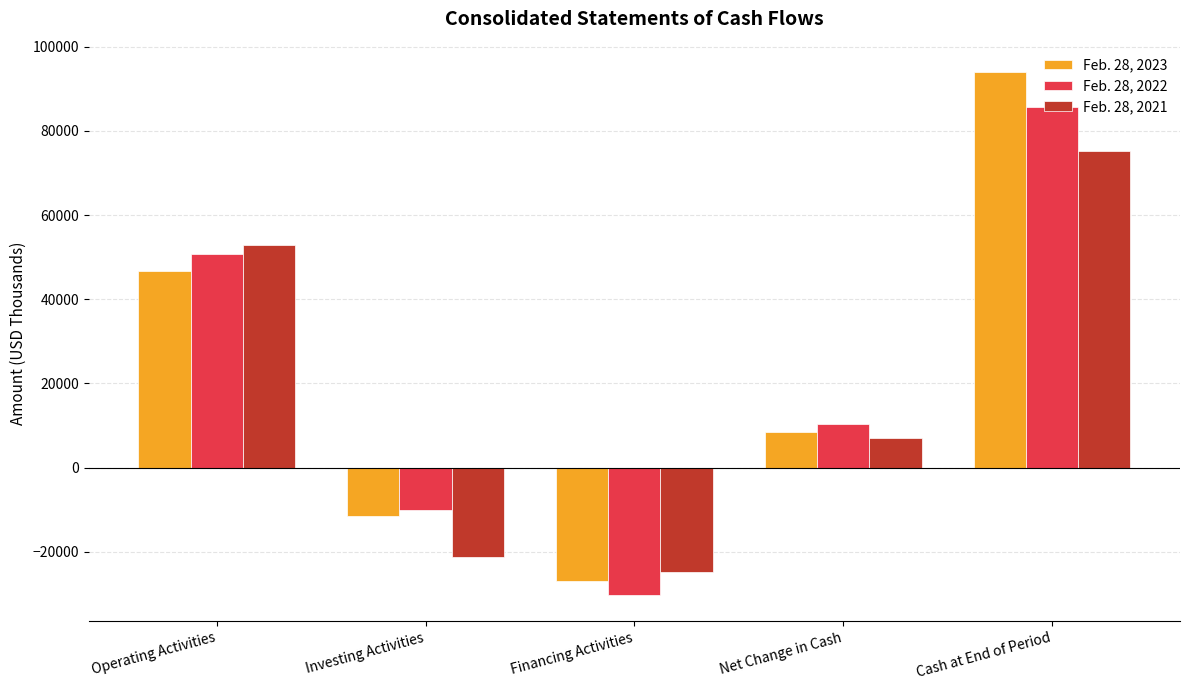

Rank the series at Net Change in Cash from lowest to highest value.

Feb. 28, 2021, Feb. 28, 2023, Feb. 28, 2022